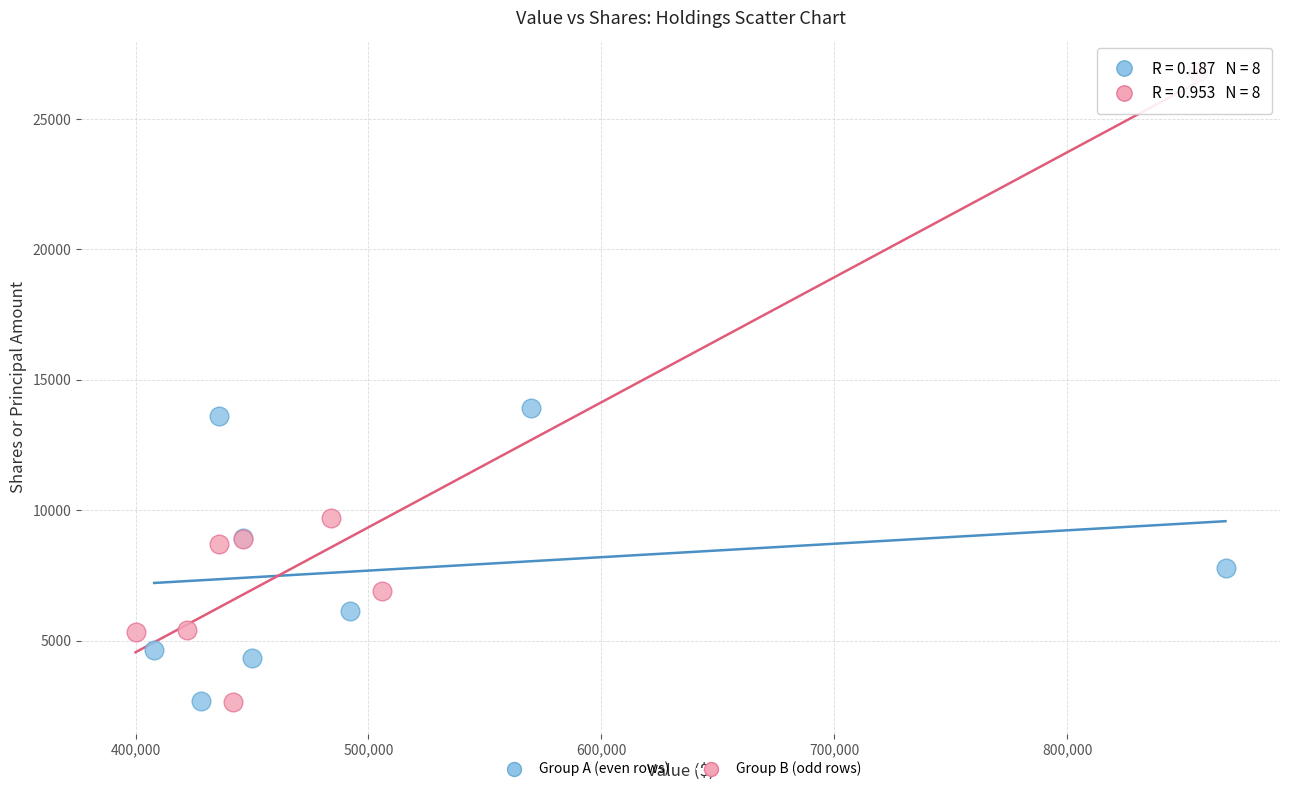

Which series contains the highest Y value?

Group B (odd rows)